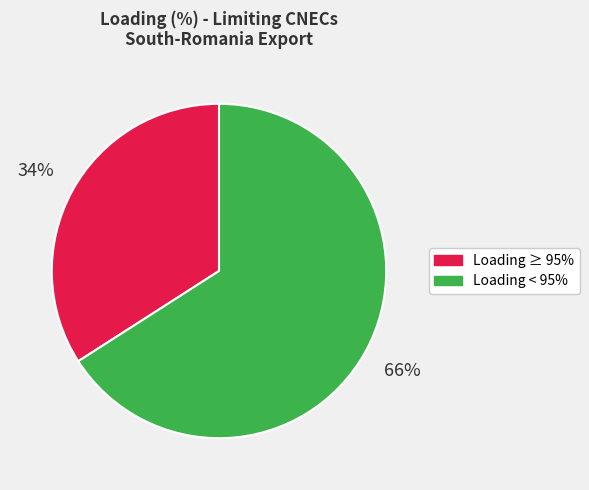

To the nearest percent, what is the average slice percentage?

50%